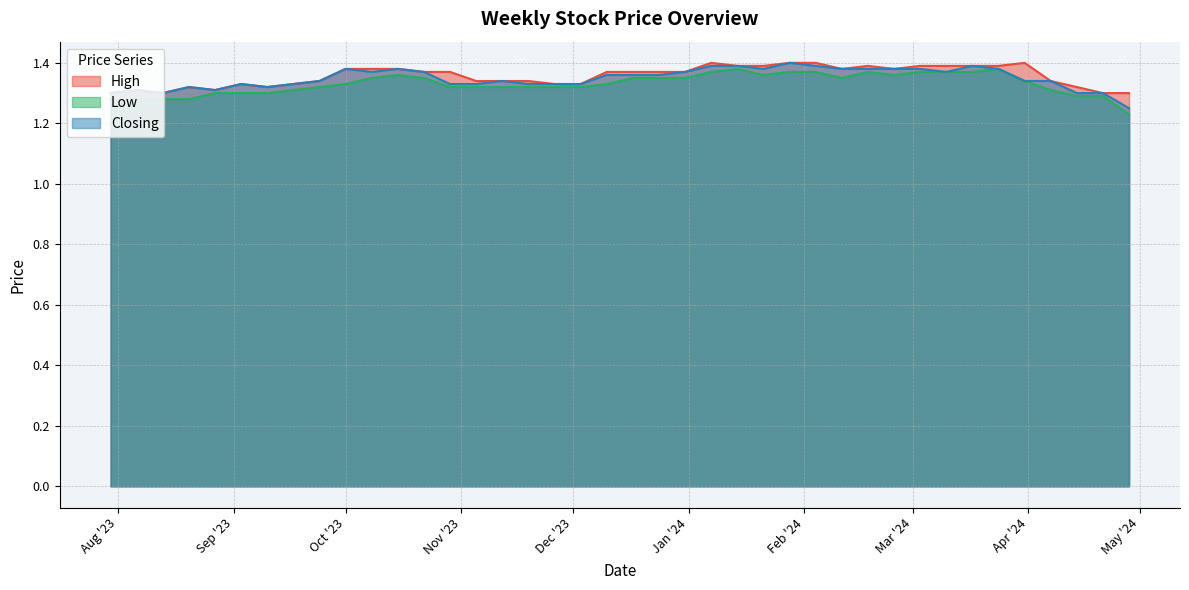

What is the sum of the High values at 28/01/2024 and 10/03/2024?

2.8